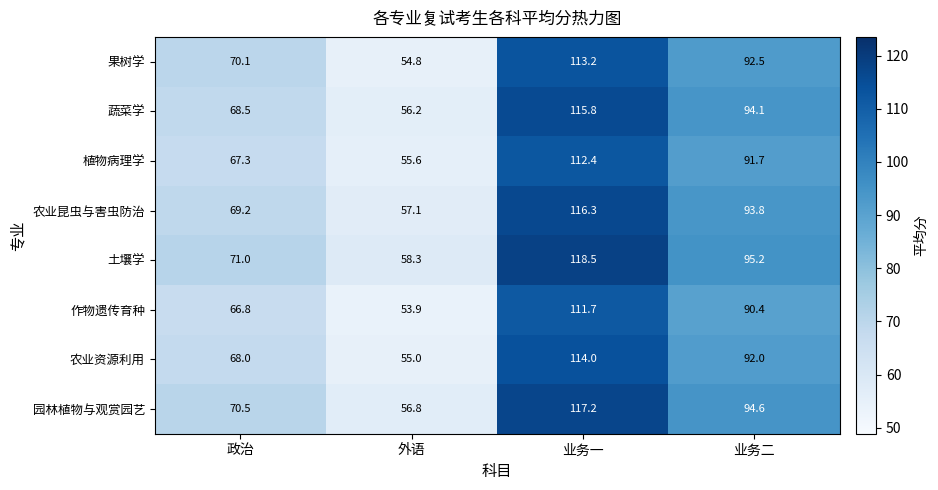

What is the difference between the maximum and second lowest values in the 园林植物与观赏园艺 series?

46.7